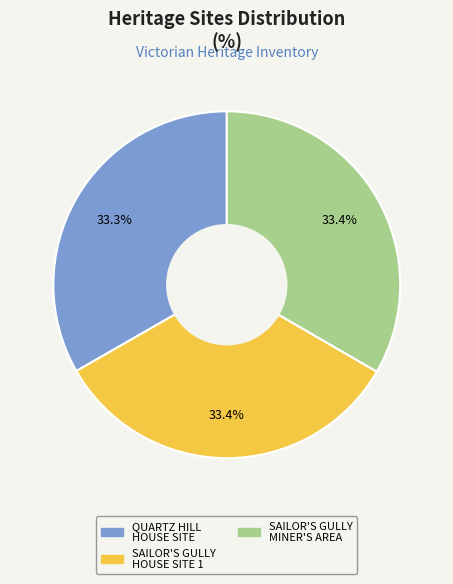

Is there a majority slice in this chart?

No